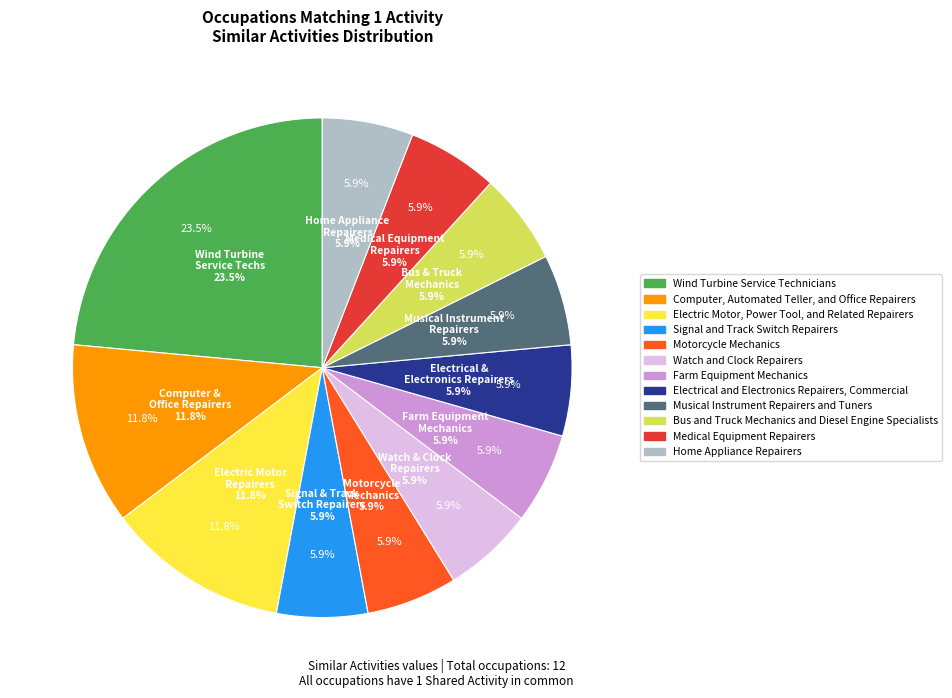

To the nearest percent, what percentage of the pie is Musical Instrument Repairers and Tuners?

6%